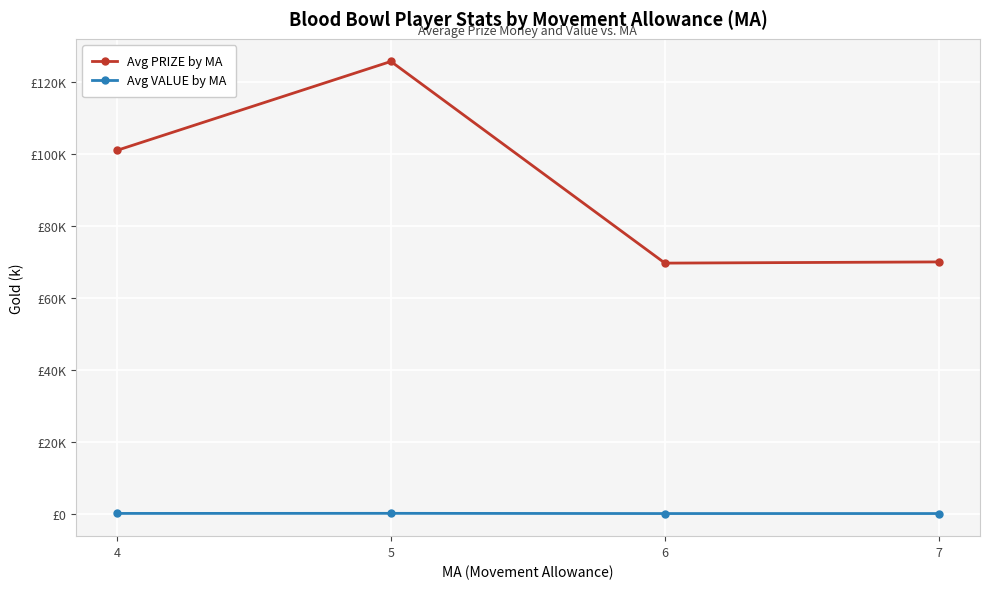

True or false: Avg PRIZE by MA and Avg VALUE by MA cross at least once.

False